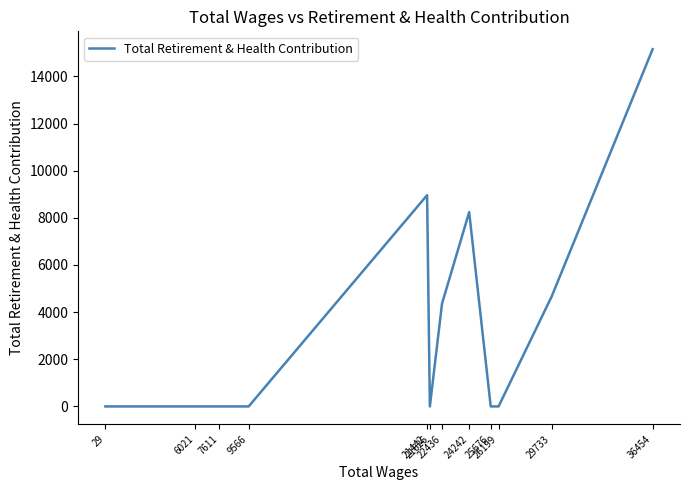

Does the chart have visible grid lines?

No